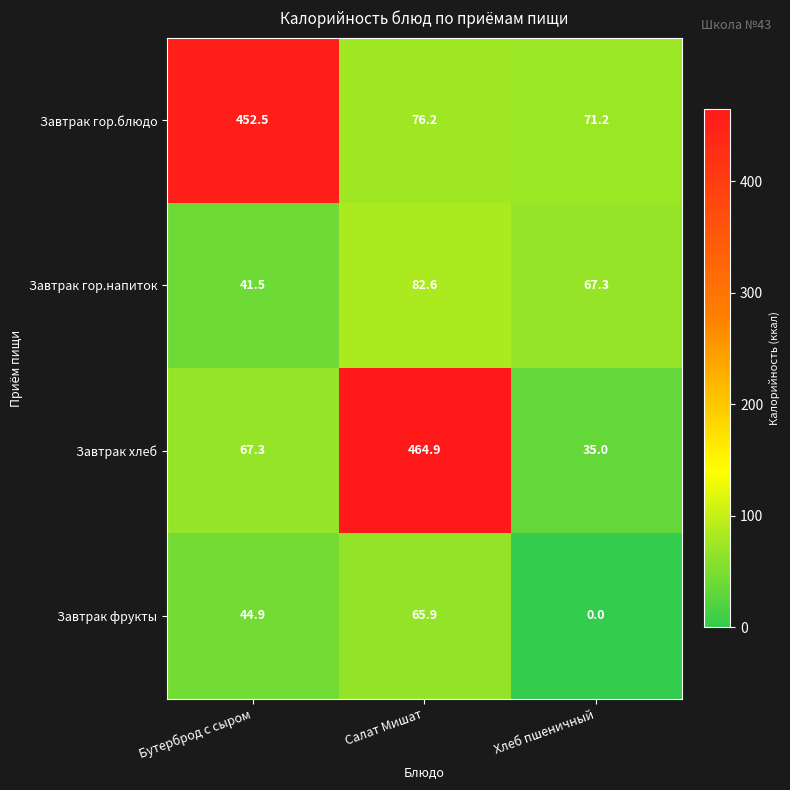

List the series in order of their peak value, highest first.

Завтрак хлеб, Завтрак гор.блюдо, Завтрак гор.напиток, Завтрак фрукты